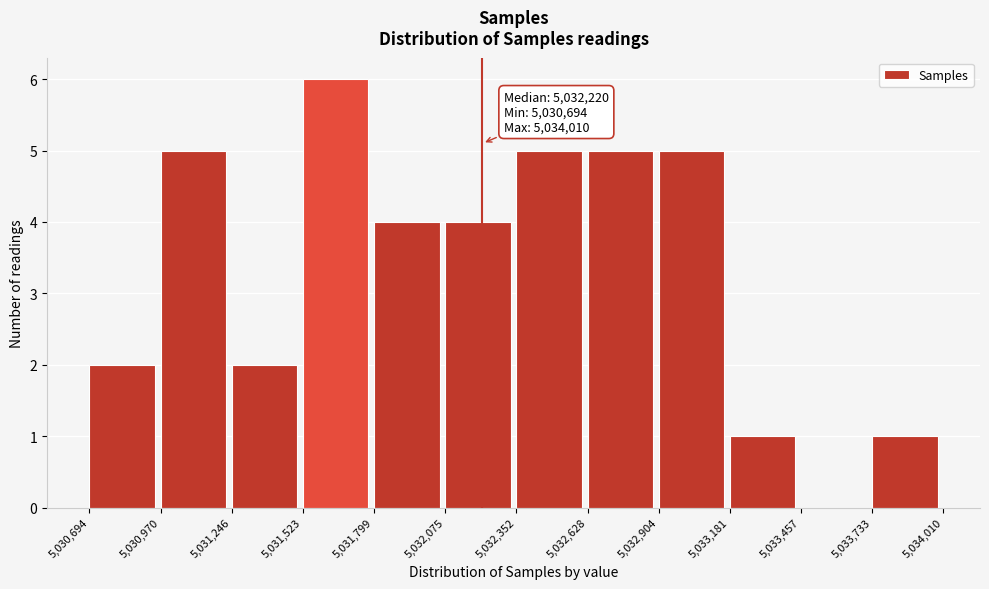

Which range on the x-axis has the tallest bar?

5,031,523 to 5,031,799